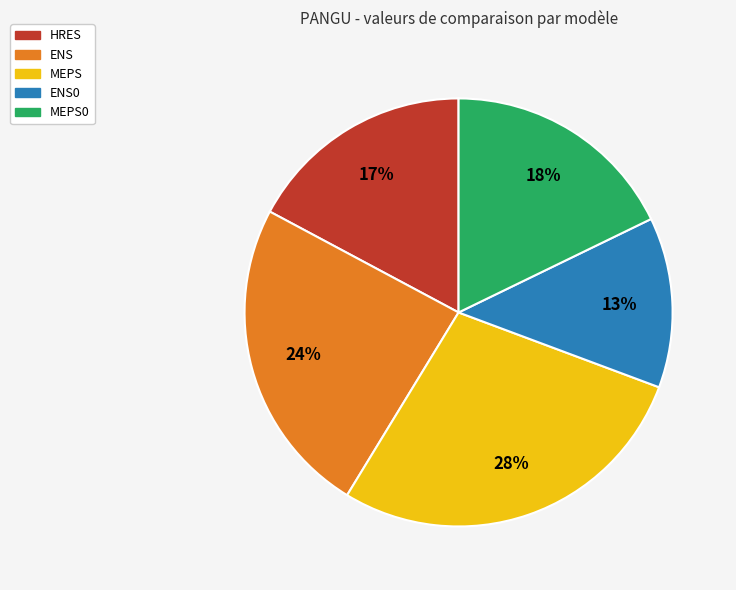

Is there any slice that represents more than half of the pie?

No